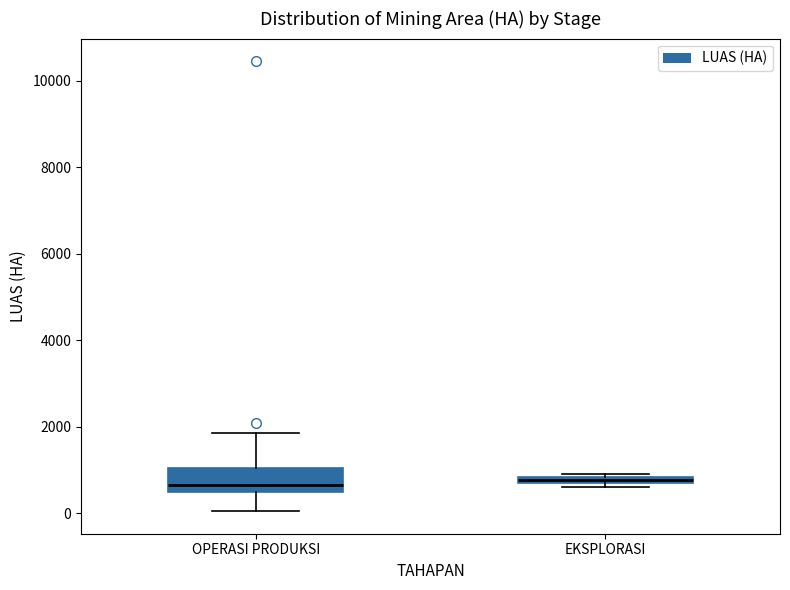

Which box is the tallest, from its lower edge to its upper edge?

OPERASI PRODUKSI